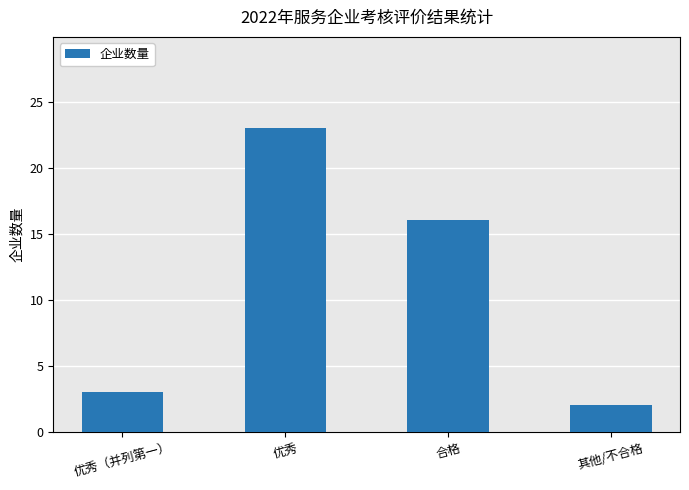

At which category does the chart reach its peak across all series?

优秀